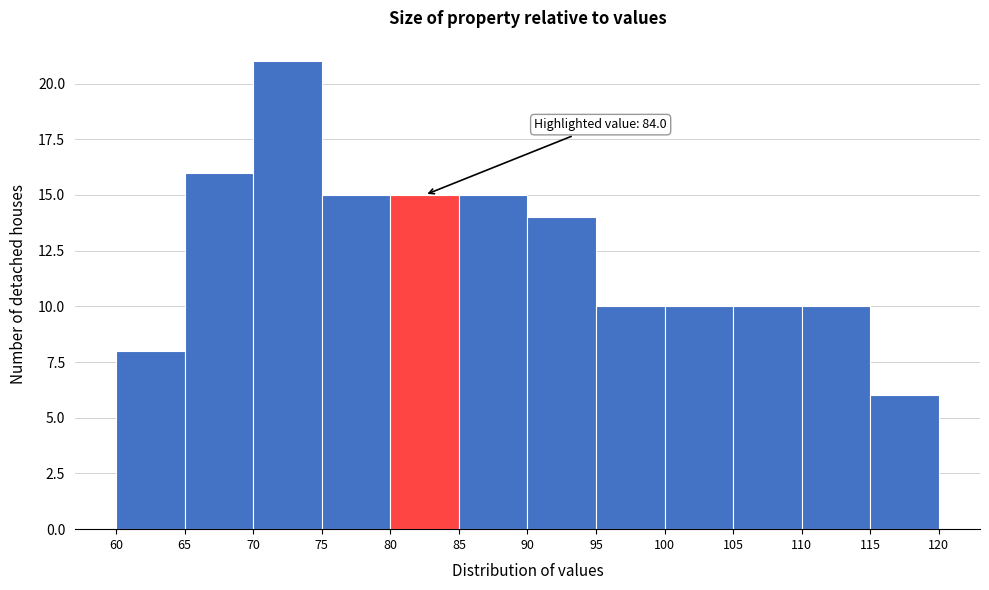

Over which range of the x-axis is the bar tallest?

70 to 75